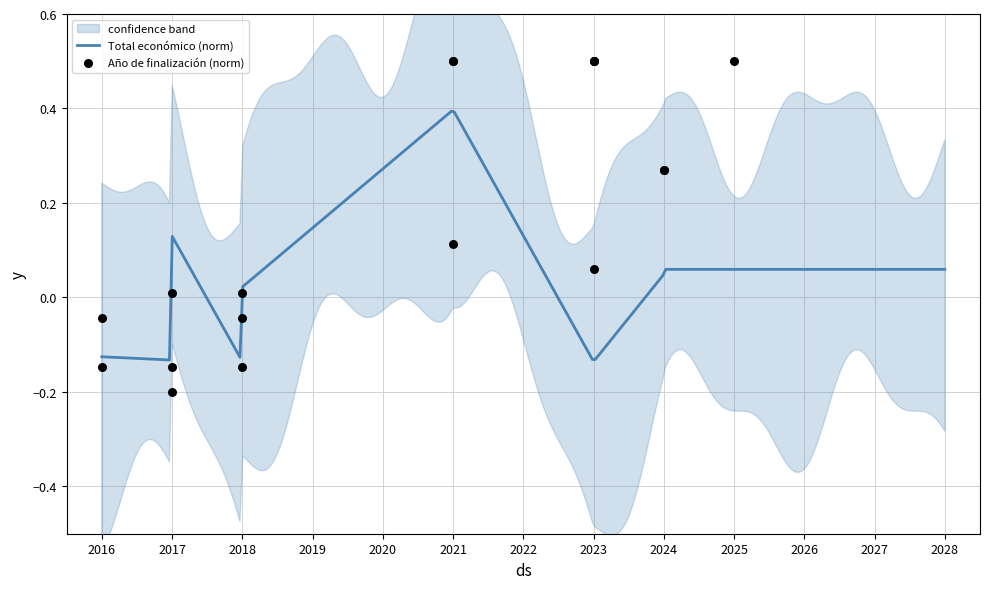

Which has a higher value, 2017 or 2024?

2024